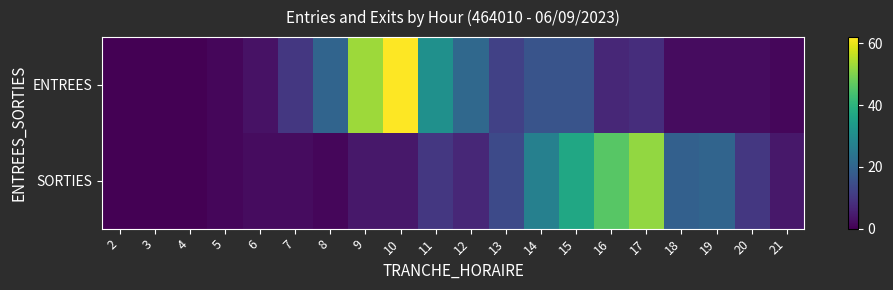

How many distinct data groups are displayed?

2